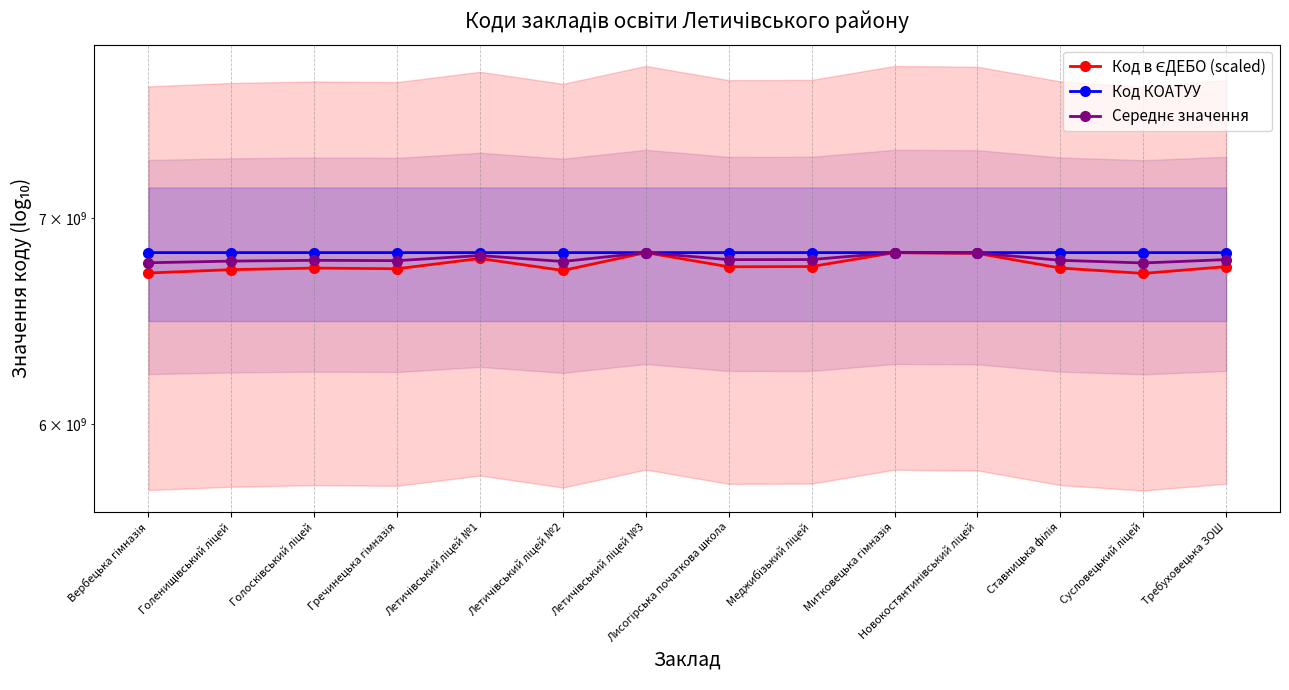

How many times do Код КОАТУУ and Код в ЄДЕБО (scaled) cross each other?

2